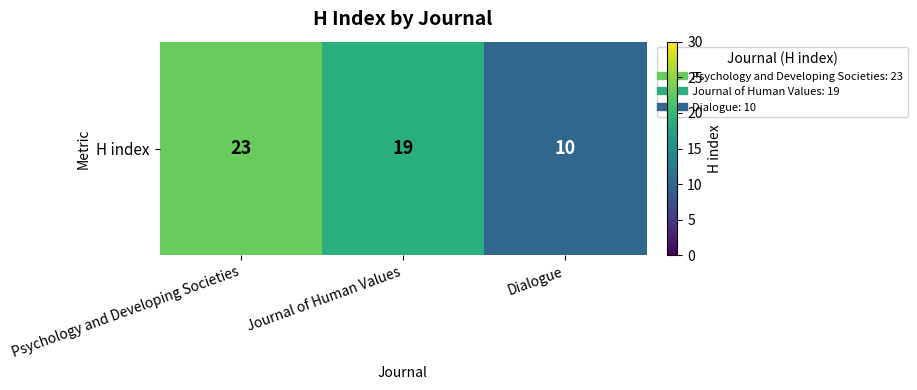

How many values are below 19?

1